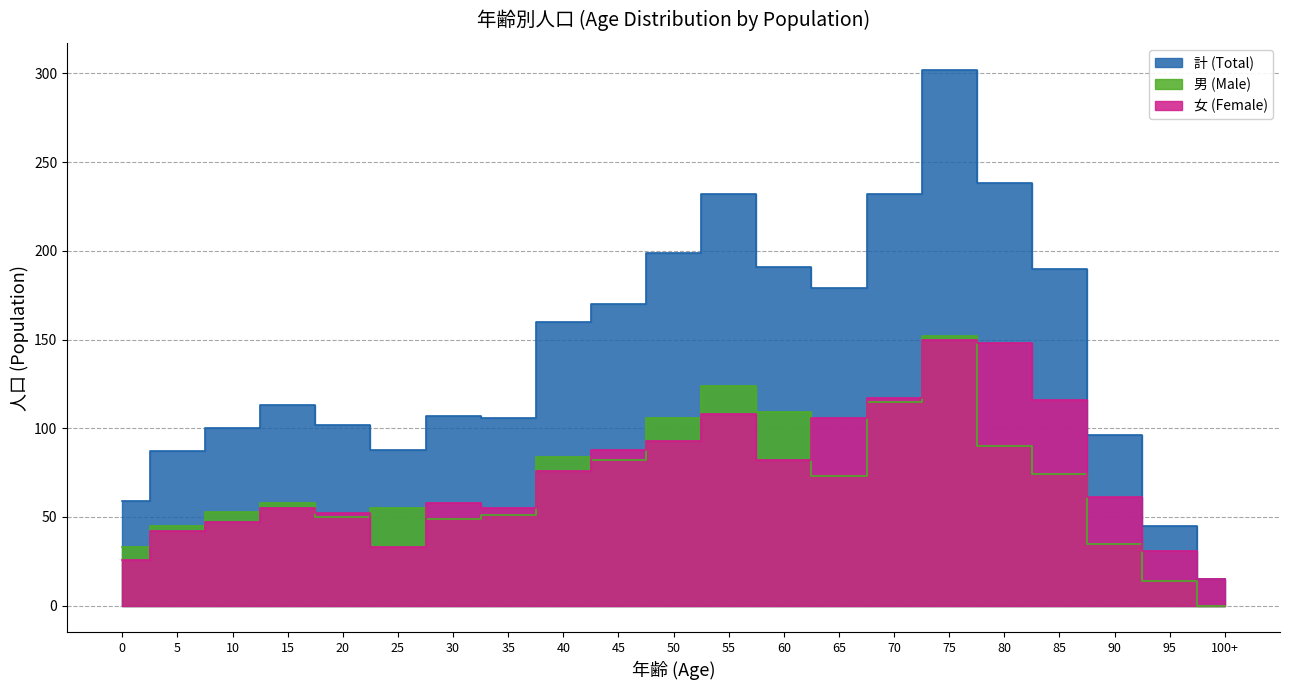

The Male (0-25) series shows 82 at 45. True or false?

True